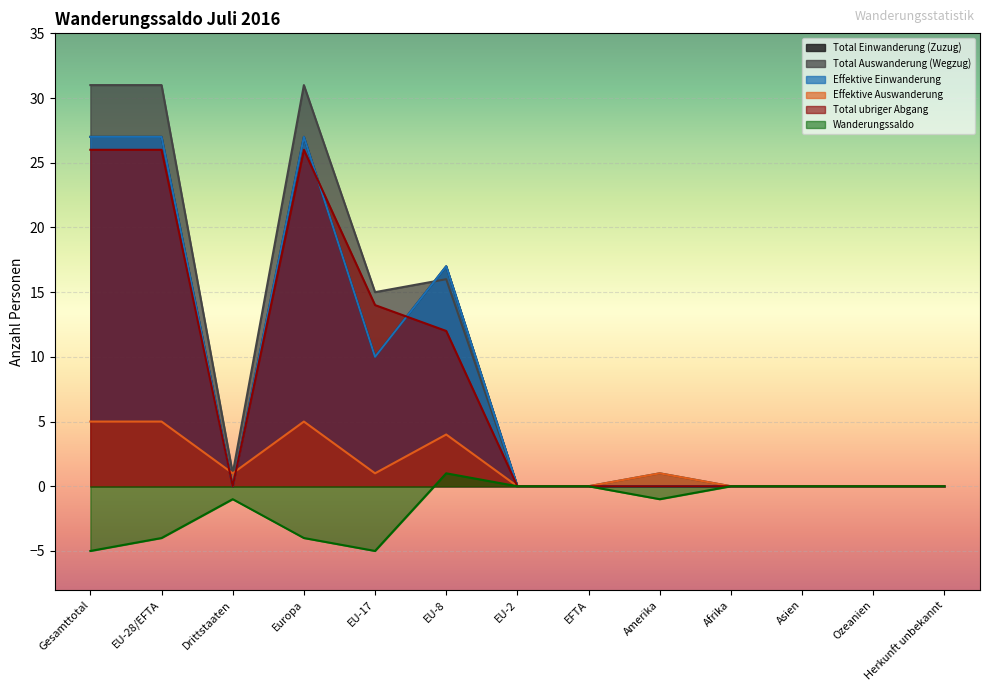

At which category does Total ubriger Abgang reach its first local peak?

Europa